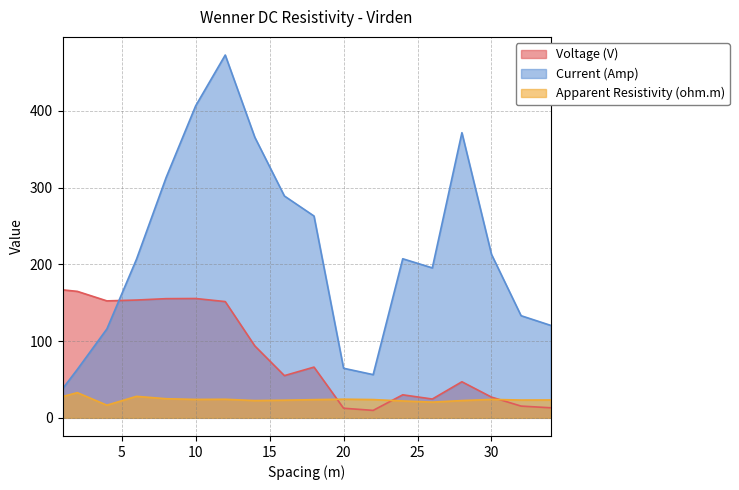

Which series has the widest spread of values?

Current (Amp)